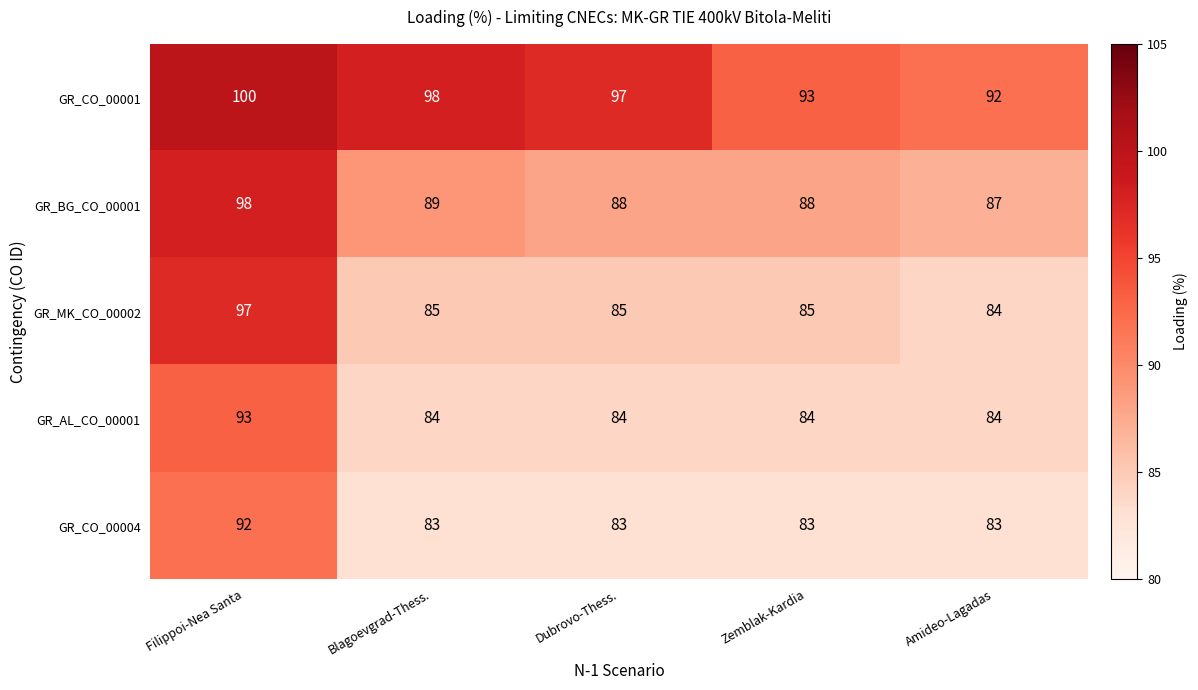

Rank the series at Filippoi-Nea Santa from lowest to highest value.

GR_CO_00004, GR_AL_CO_00001, GR_MK_CO_00002, GR_BG_CO_00001, GR_CO_00001